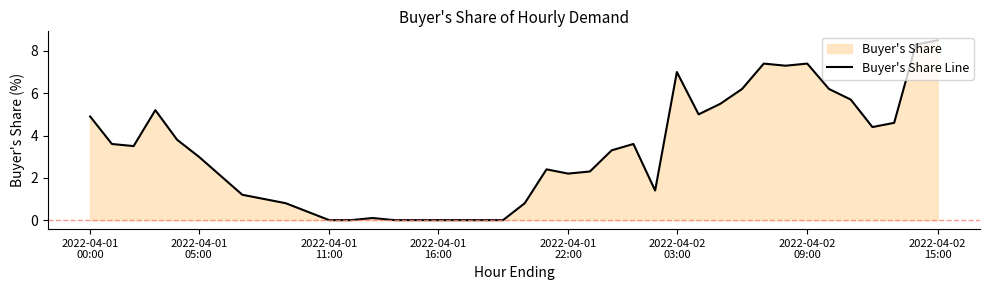

At which label does the data first exceed 3?

2022-04-01
00:00